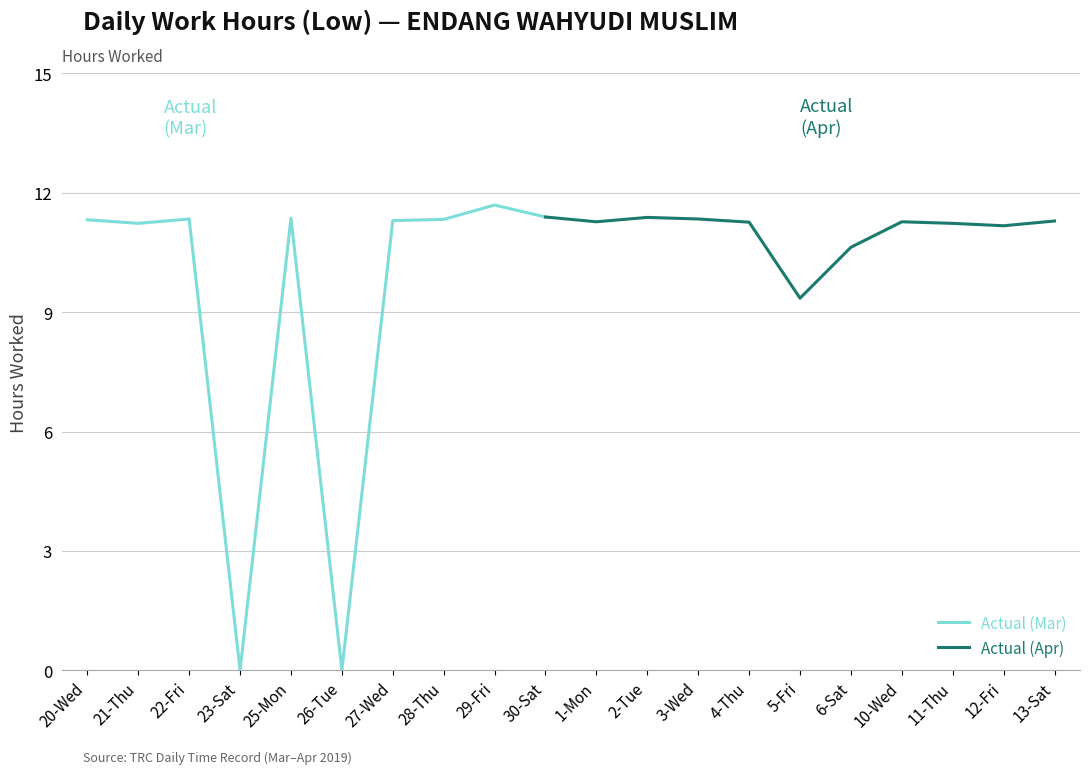

List the labels in order of value, smallest first.

23-Sat, 26-Tue, 5-Fri, 6-Sat, 12-Fri, 21-Thu, 11-Thu, 4-Thu, 1-Mon, 10-Wed, 13-Sat, 27-Wed, 20-Wed, 28-Thu, 22-Fri, 3-Wed, 25-Mon, 2-Tue, 30-Sat, 29-Fri